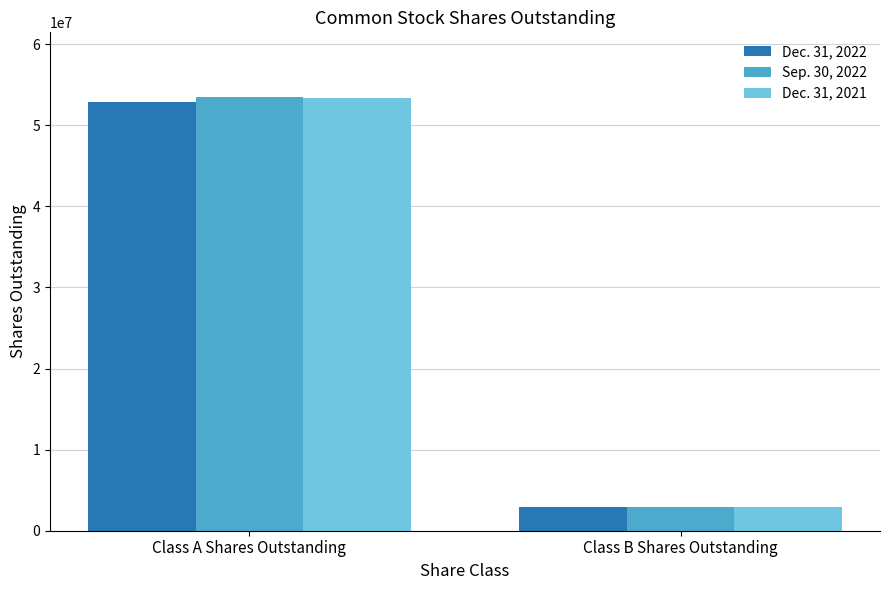

Are the bars grouped side by side (vs. stacked)?

Yes